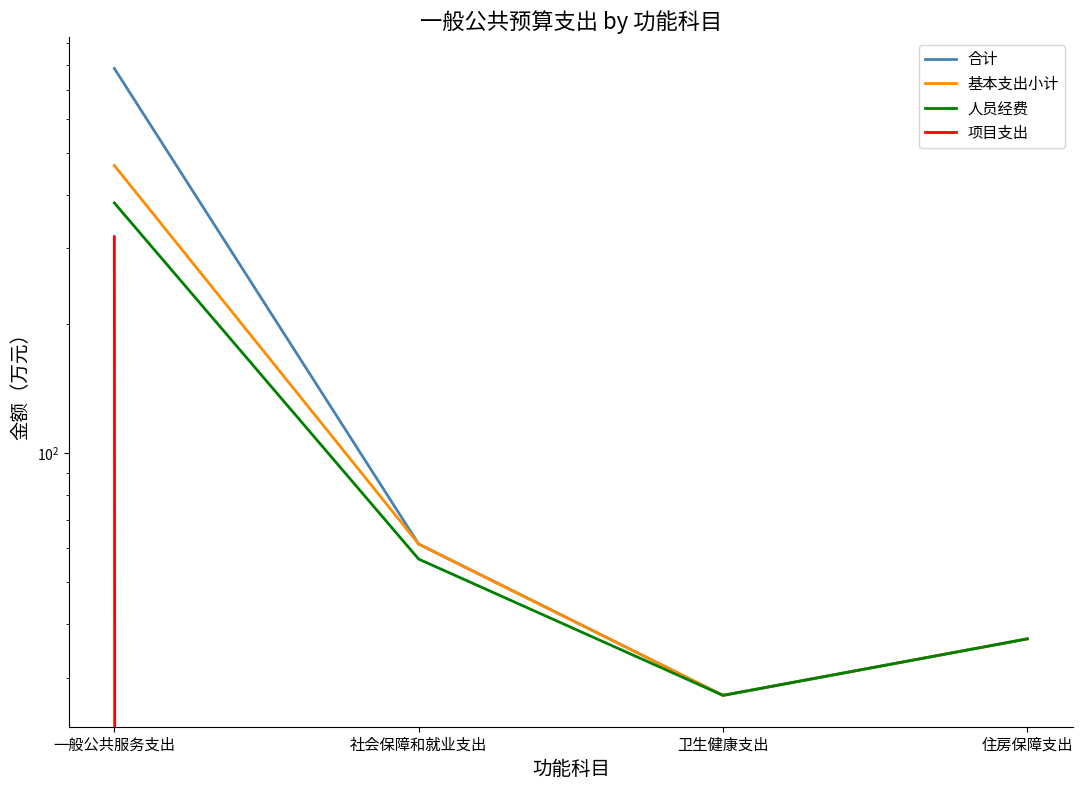

True or false: 人员经费 and 项目支出 intersect in this chart.

False